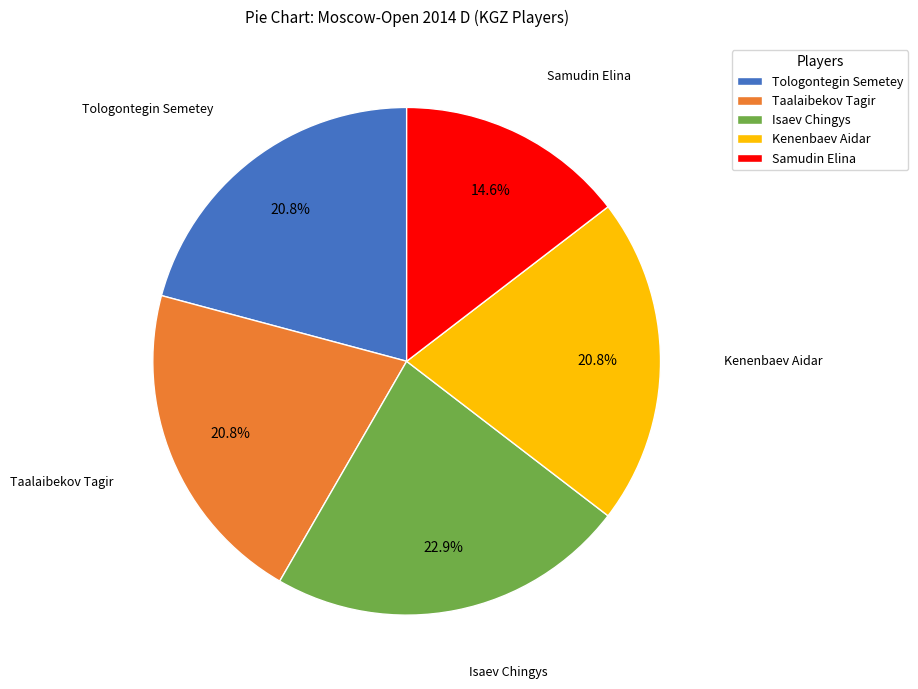

Which slice is the smallest?

Samudin Elina